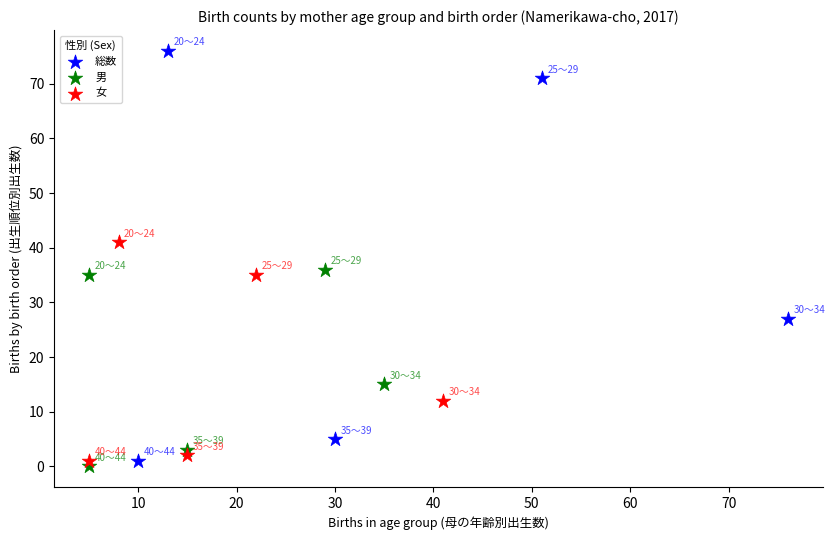

Which series reaches the maximum Y coordinate?

総数